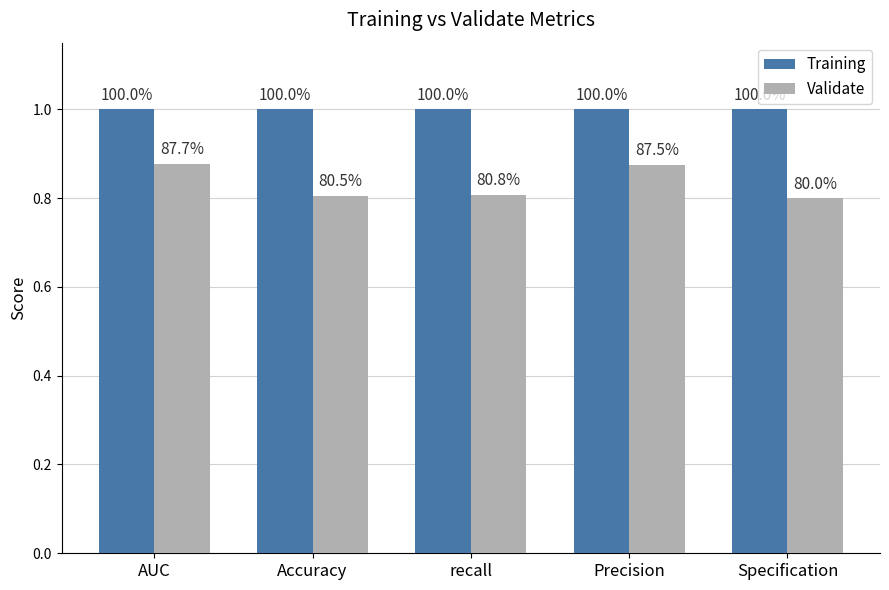

Which has a higher value, AUC or Specification?

AUC